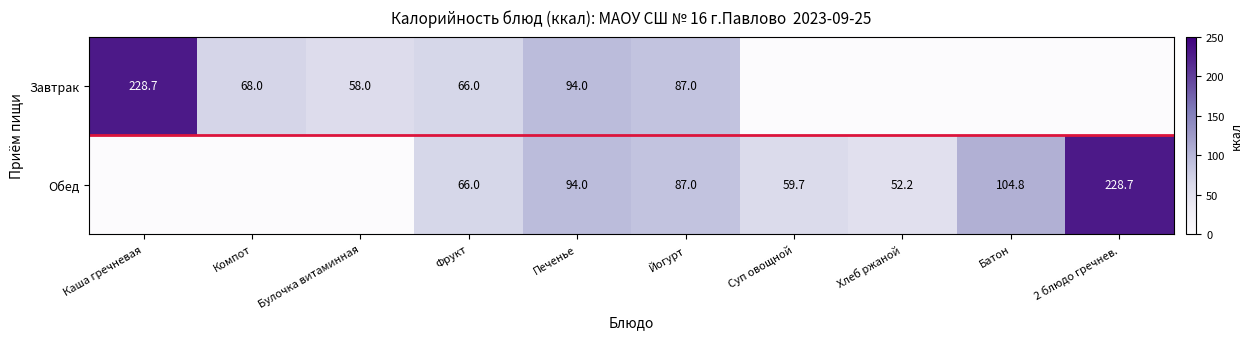

True or false: Обед has a value of 66.0 at Фрукт.

True